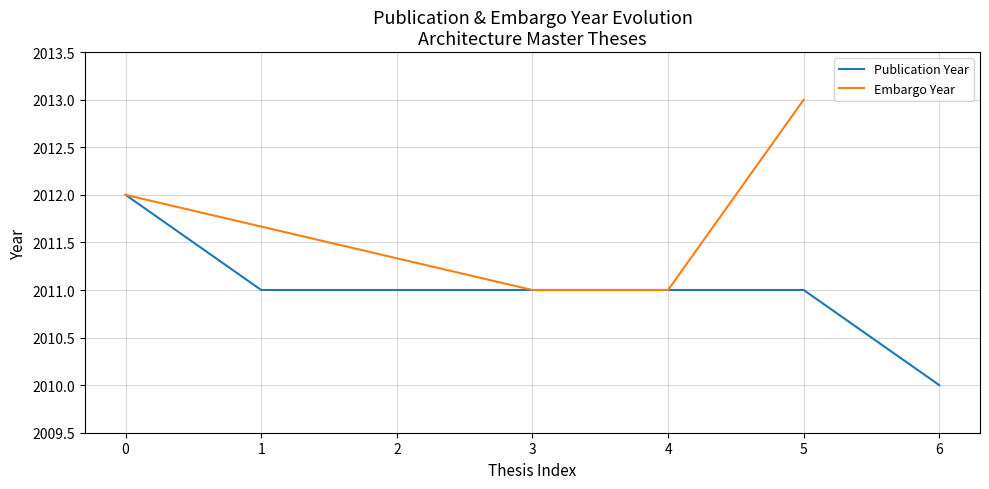

True or false: Publication Year has a value of 430 at 6.

False